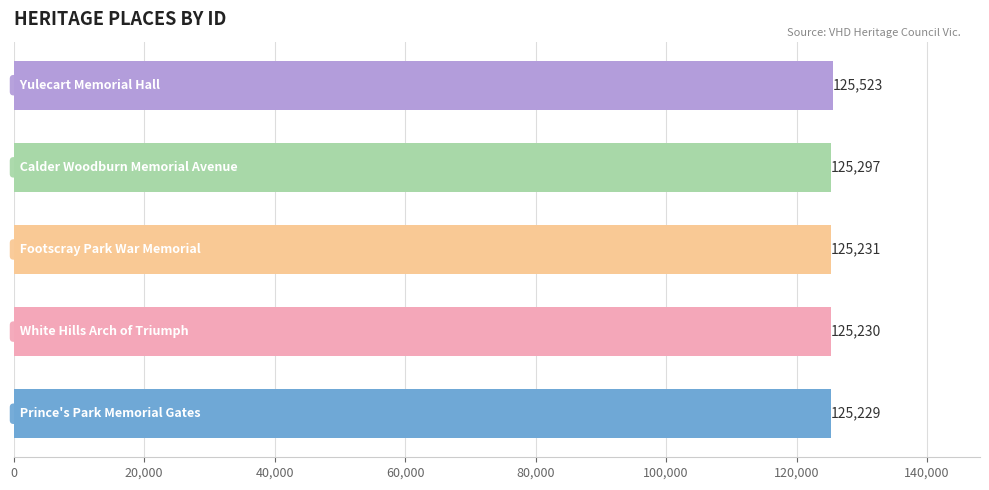

What is the smallest value displayed?

125229